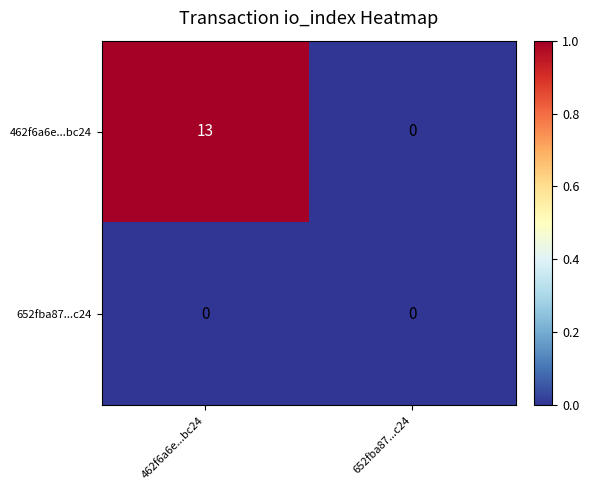

What is the total value across all series at 462f6a6e...bc24?

13